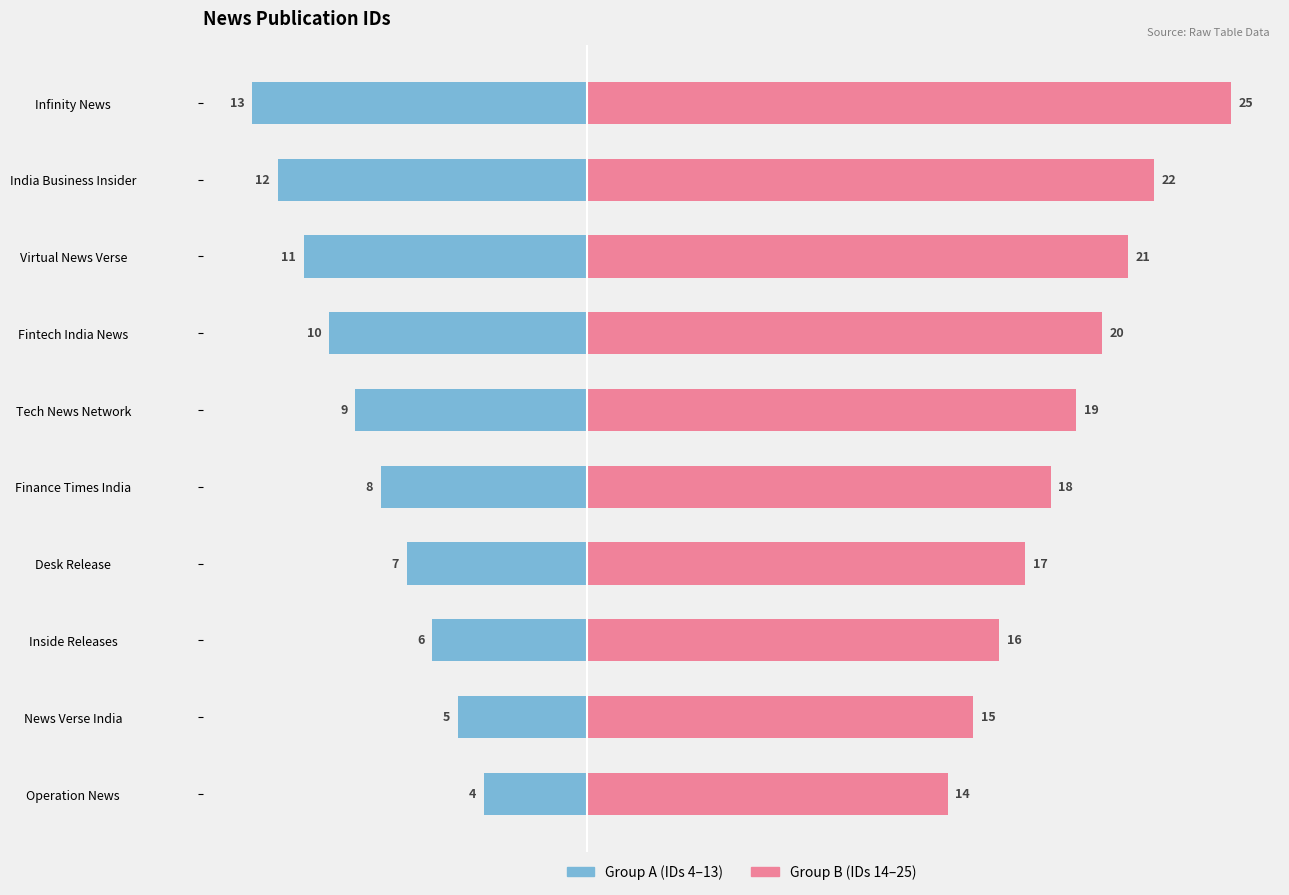

Which series has the widest spread of values?

Group B (Right)